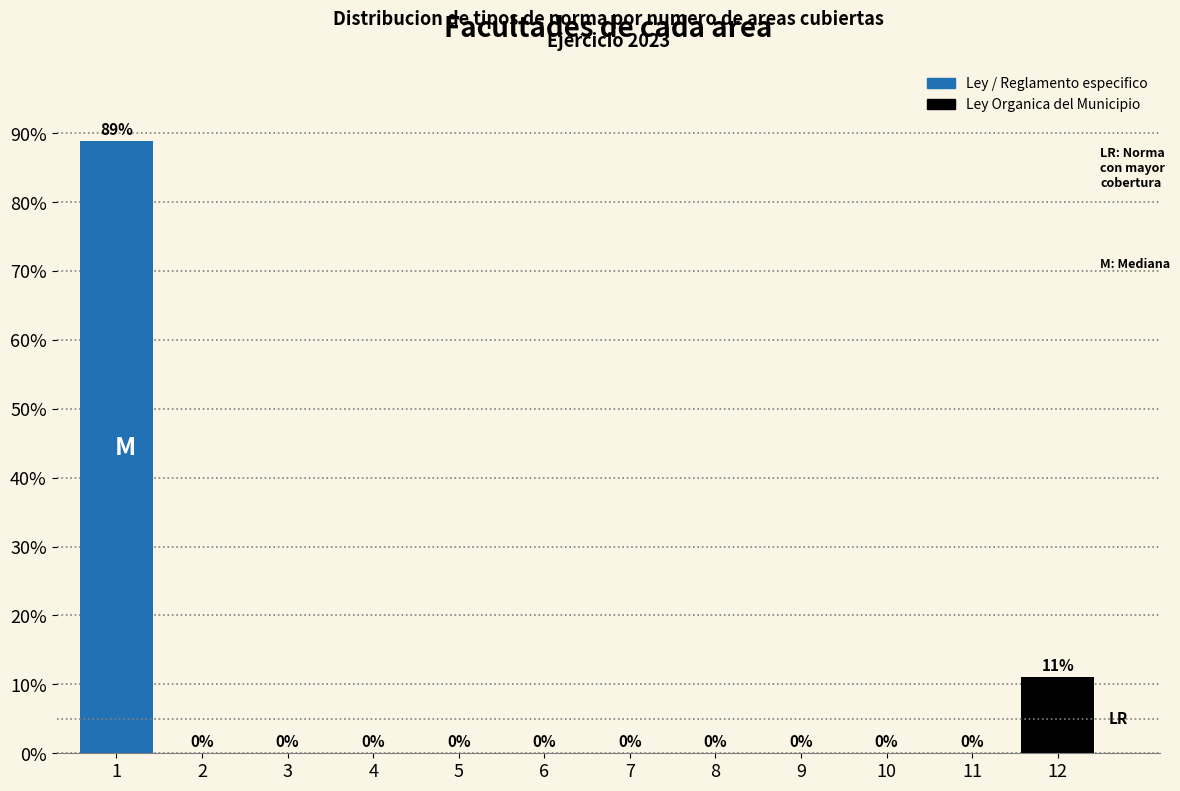

What is the approximate value at 1?

88.9